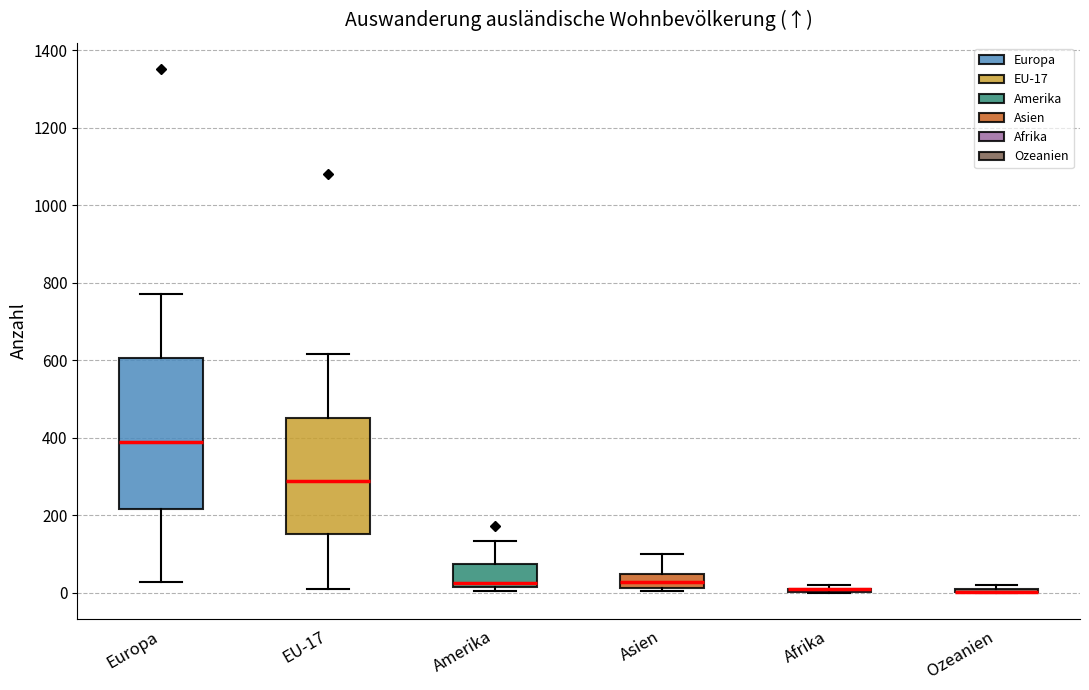

Which box is the tallest, from its lower edge to its upper edge?

Europa